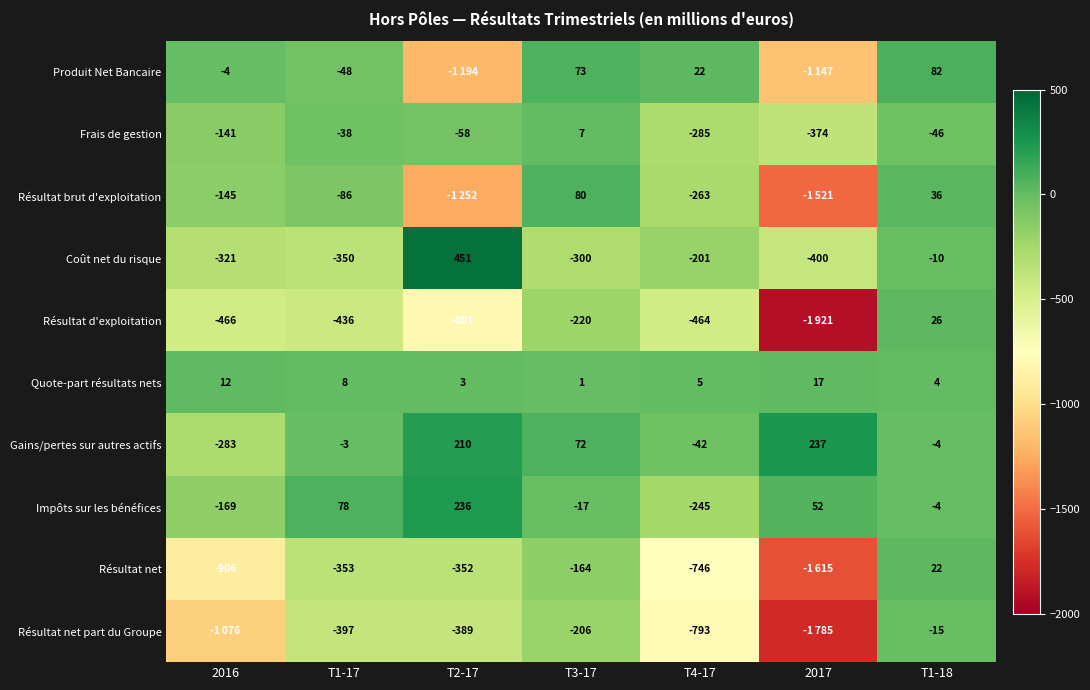

Is it true that Coût net du risque equals -300 at T3-17?

True